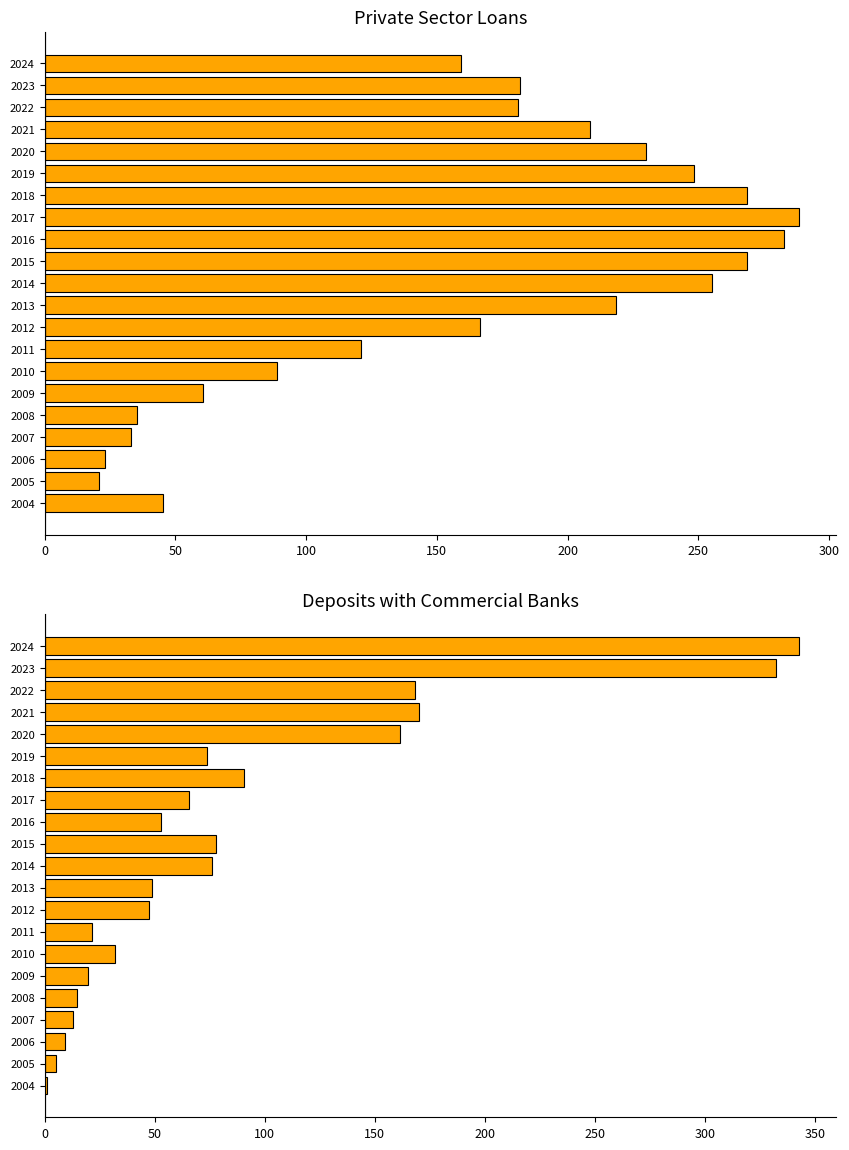

Count the number of data series in this chart.

2